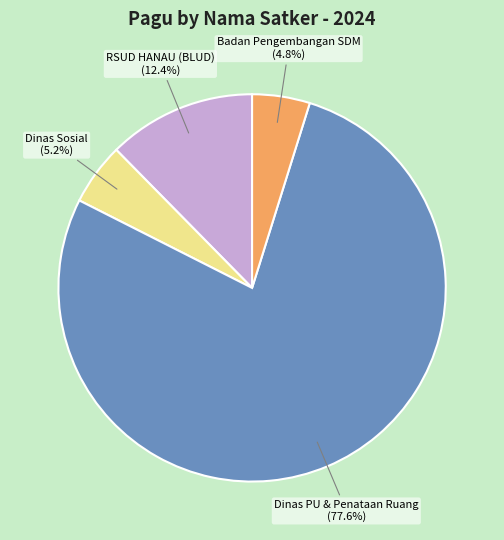

Approximately how many times larger is the value at Dinas Sosial compared to RSUD HANAU (BLUD)?

0.4